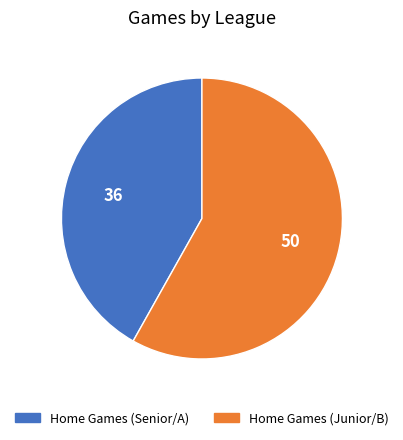

Does any single category account for the majority?

Yes